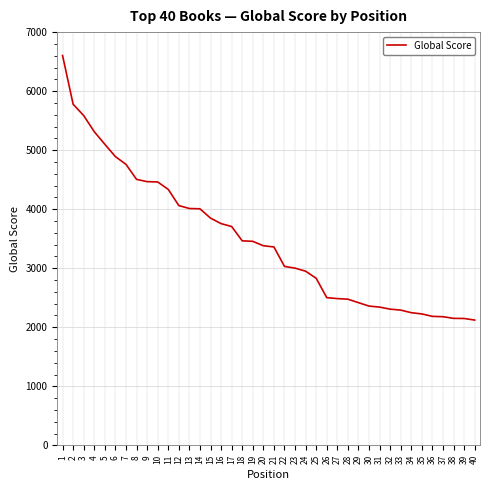

What is the greatest value displayed?

6603